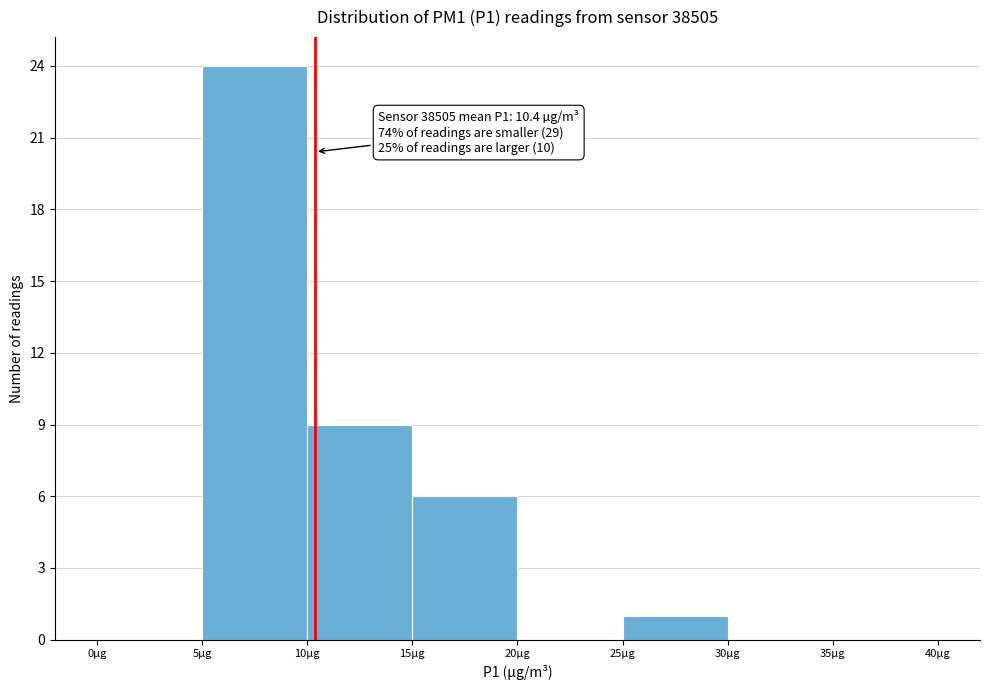

Over which range of the x-axis is the bar tallest?

5 to 10